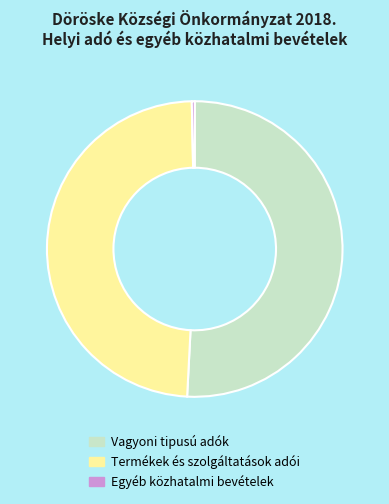

Which slice is the smallest?

Egyéb közhatalmi bevételek